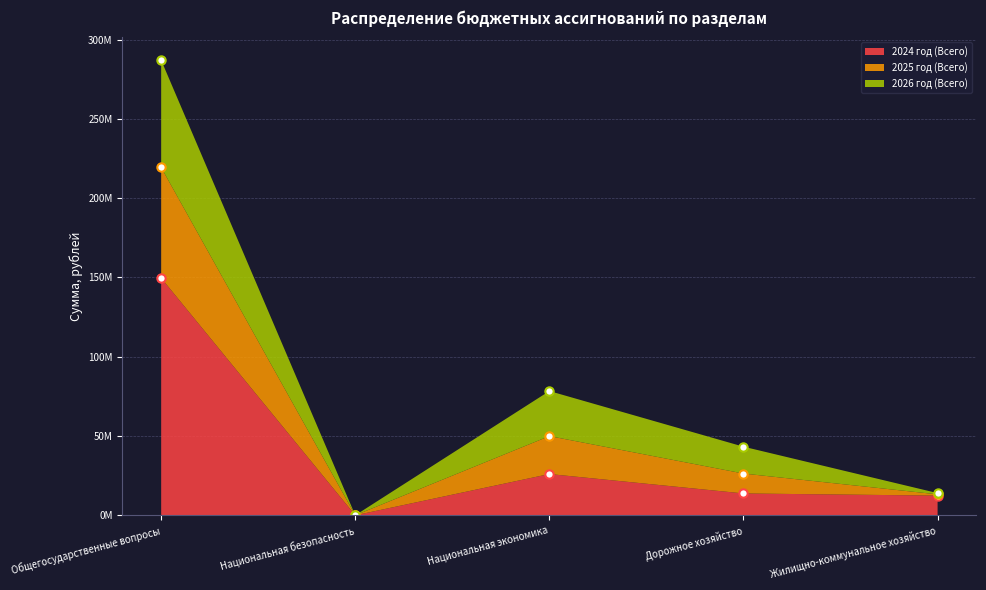

True or false: 2025 год (Всего) has a value of 31322.0 at Национальная безопасность.

True